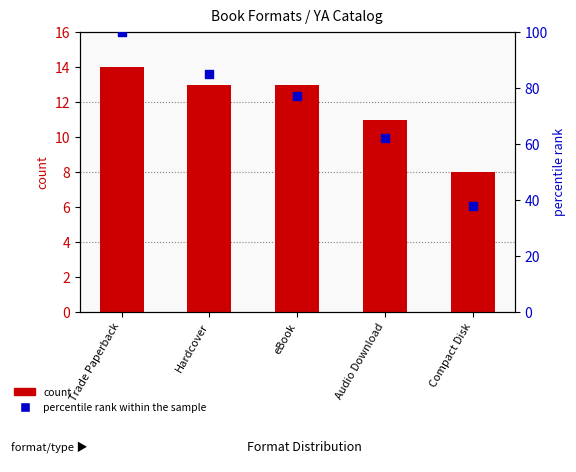

Which series has the largest total across all categories?

percentile rank within the sample